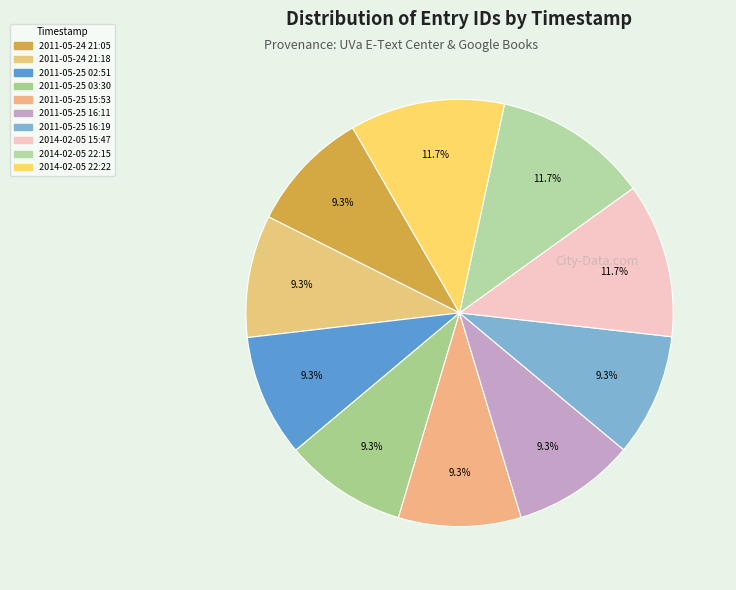

Rank the categories by value from highest to lowest.

2014-02-05 22:22, 2014-02-05 22:15, 2014-02-05 15:47, 2011-05-25 16:19, 2011-05-25 16:11, 2011-05-25 15:53, 2011-05-25 03:30, 2011-05-25 02:51, 2011-05-24 21:18, 2011-05-24 21:05